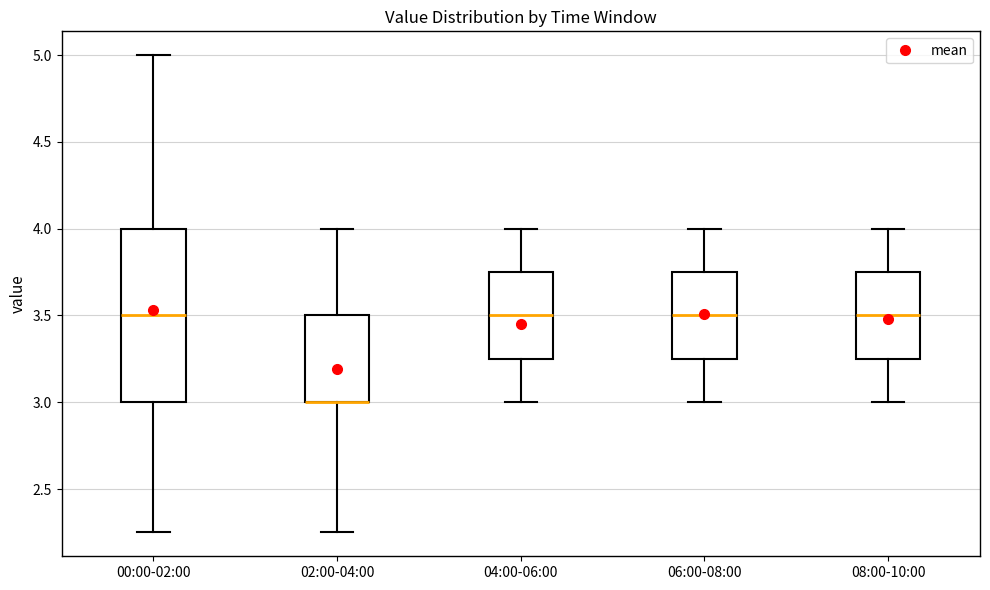

Reading left to right, transcribe this box plot: for each box, give where its median line is, the range the box spans, and where its two whiskers end, as read against the y-axis. The values are not printed on the chart, so give them approximately, as read against the axis.

00:00-02:00: median 3.50, box 3.00 to 4.00, whiskers 2.25 to 5.00
02:00-04:00: median 3.00 (drawn on the box's lower edge), box 3.00 to 3.50, whiskers 2.25 to 4.00
04:00-06:00: median 3.50, box 3.25 to 3.75, whiskers 3.00 to 4.00
06:00-08:00: median 3.50, box 3.25 to 3.75, whiskers 3.00 to 4.00
08:00-10:00: median 3.50, box 3.25 to 3.75, whiskers 3.00 to 4.00